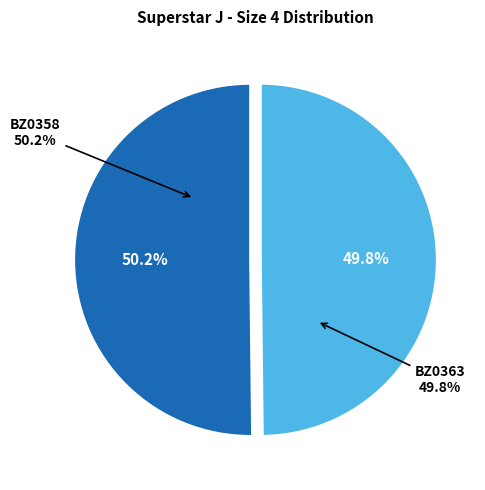

Count the number of slices in the pie.

2